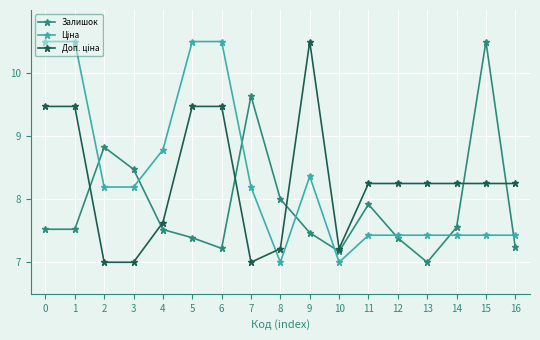

What is the difference between the highest and lowest values at 1?

3.0